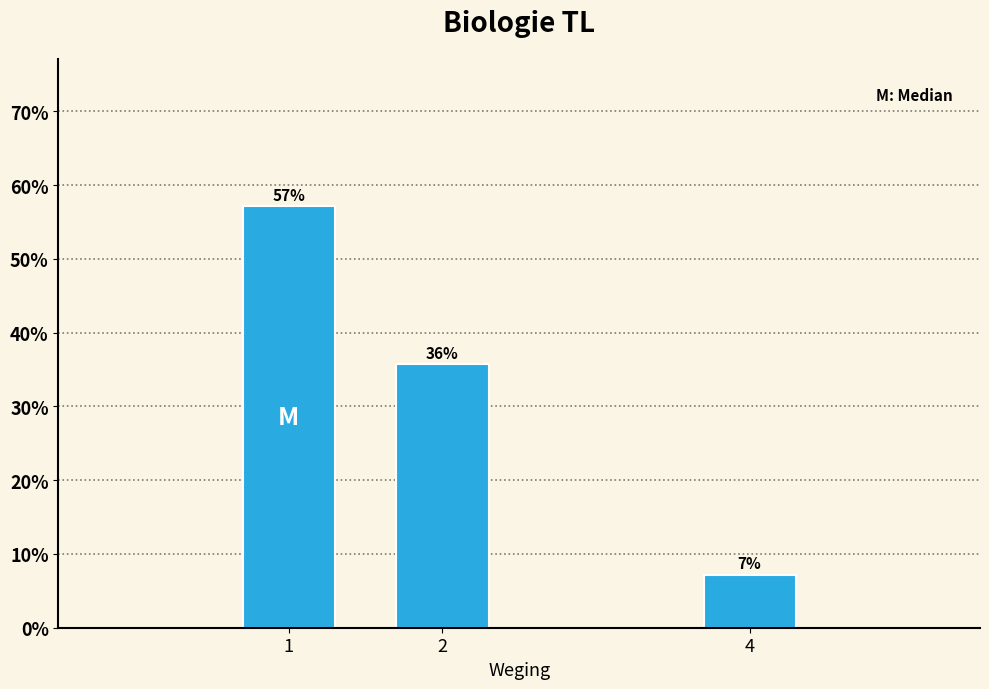

Are the bars horizontal?

No